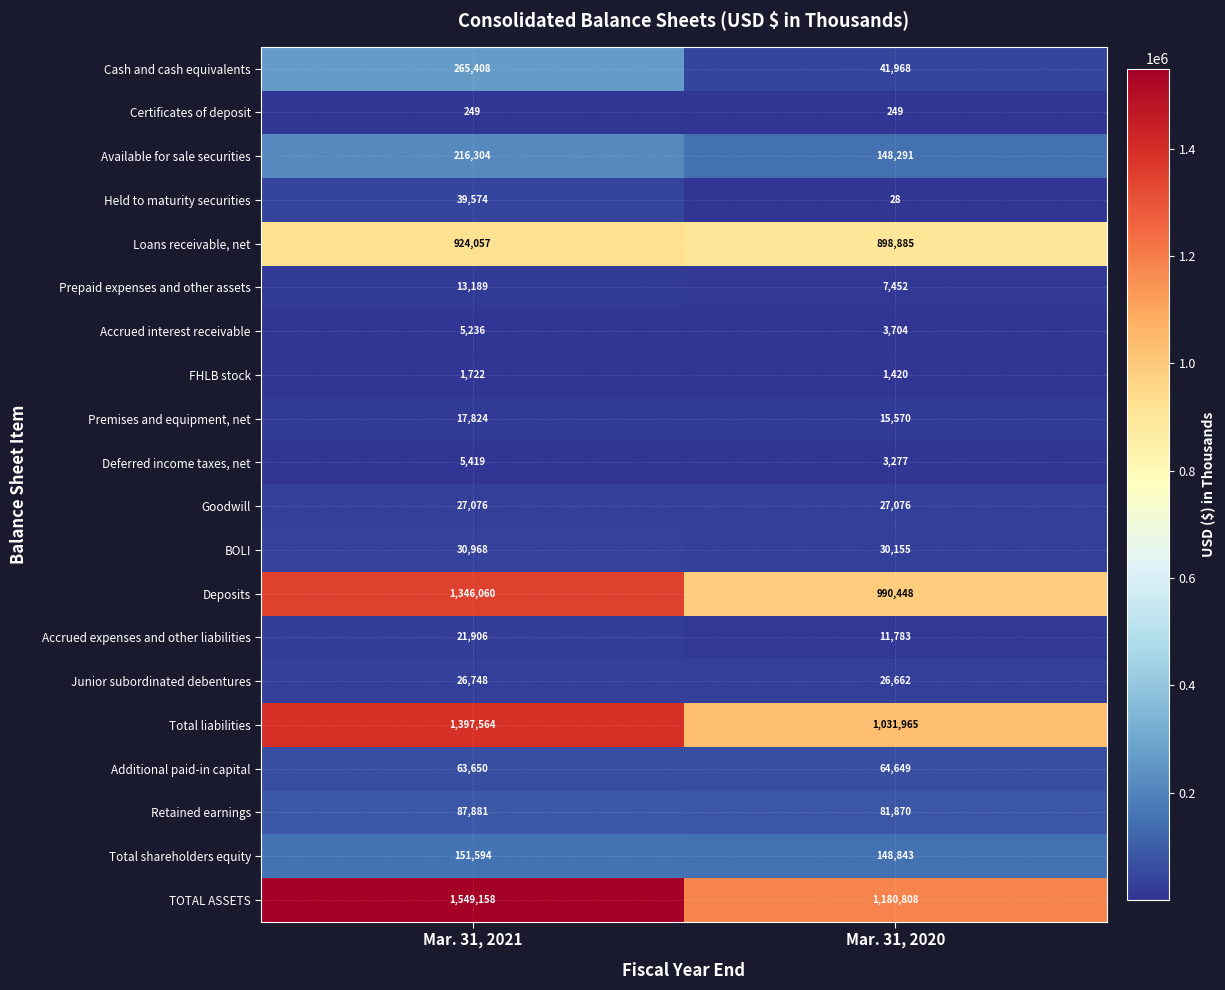

What value does the Goodwill series have at Mar. 31, 2021?

27076